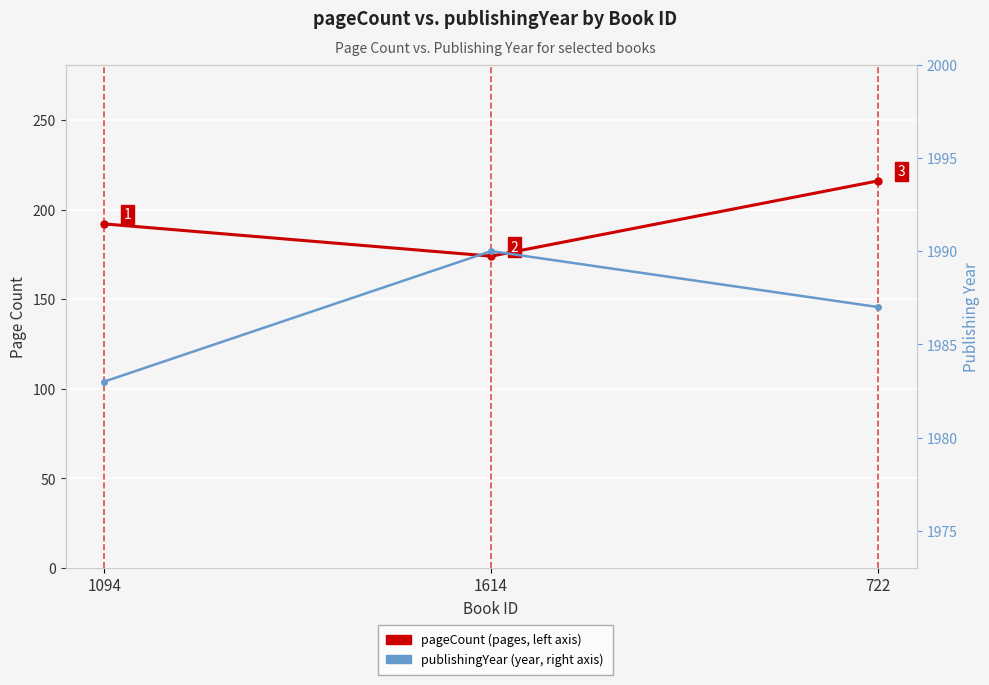

Which category has the lowest value in the publishingYear series?

1094